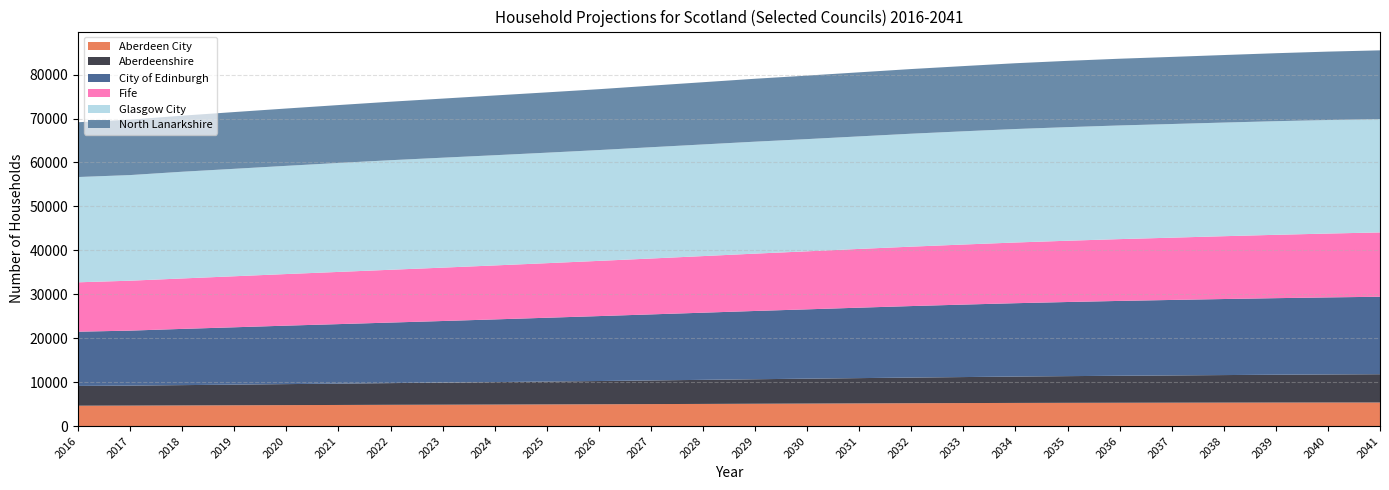

Reading left to right, extract all data points from this chart.

Aberdeen City: 4638	4660	4696	4731	4768	4803	4838	4864	4894	4929	4963	5003	5040	5082	5121	5161	5203	5235	5267	5290	5308	5325	5341	5354	5362	5363
Aberdeenshire: 4498	4546	4621	4697	4780	4854	4938	5026	5112	5202	5289	5381	5479	5575	5666	5752	5835	5918	6002	6075	6141	6201	6265	6329	6385	6437
City of Edinburgh: 12343	12517	12799	13056	13309	13547	13783	14021	14270	14523	14778	15033	15287	15540	15780	16035	16275	16494	16696	16871	17037	17179	17309	17428	17538	17635
Fife: 11242	11362	11480	11612	11743	11879	12014	12147	12284	12420	12566	12717	12881	13051	13207	13370	13522	13671	13816	13946	14065	14173	14299	14418	14533	14637
Glasgow City: 23959	24041	24288	24455	24626	24801	24936	25022	25083	25146	25222	25327	25409	25480	25538	25613	25707	25770	25826	25853	25869	25868	25863	25862	25839	25792
North Lanarkshire: 12475	12611	12761	12918	13050	13176	13314	13452	13601	13730	13854	14010	14163	14323	14456	14583	14719	14844	14976	15091	15189	15275	15370	15471	15571	15653